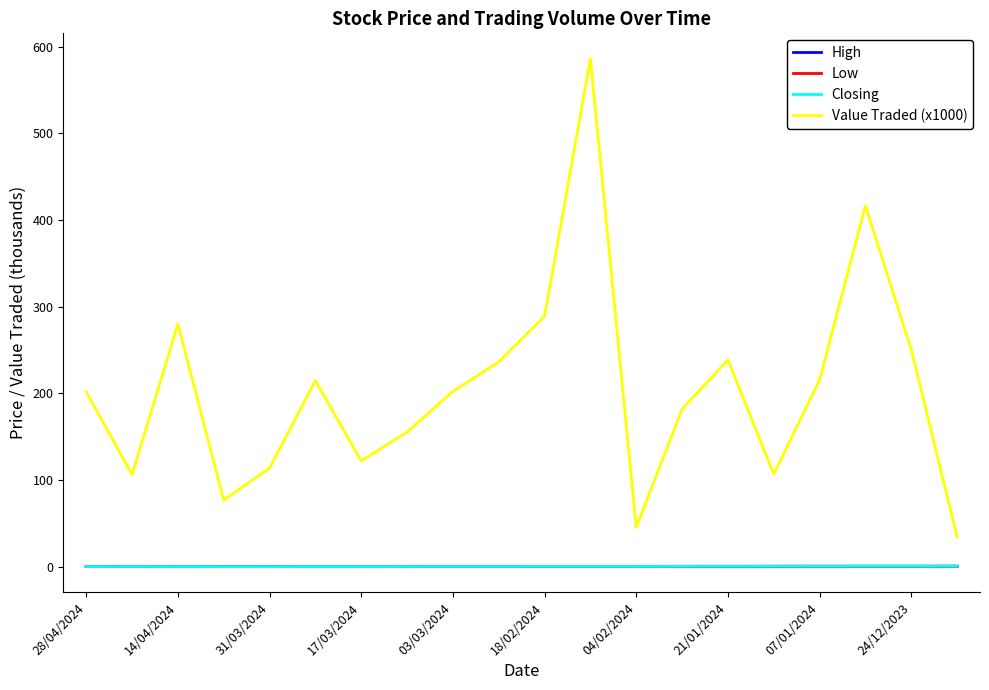

Which series has the widest spread of values?

Value Traded (x1000)